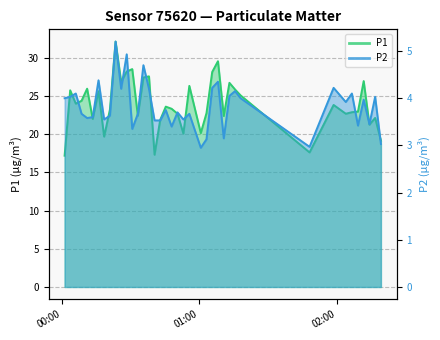

What is the sum of all P2 values?

153.0